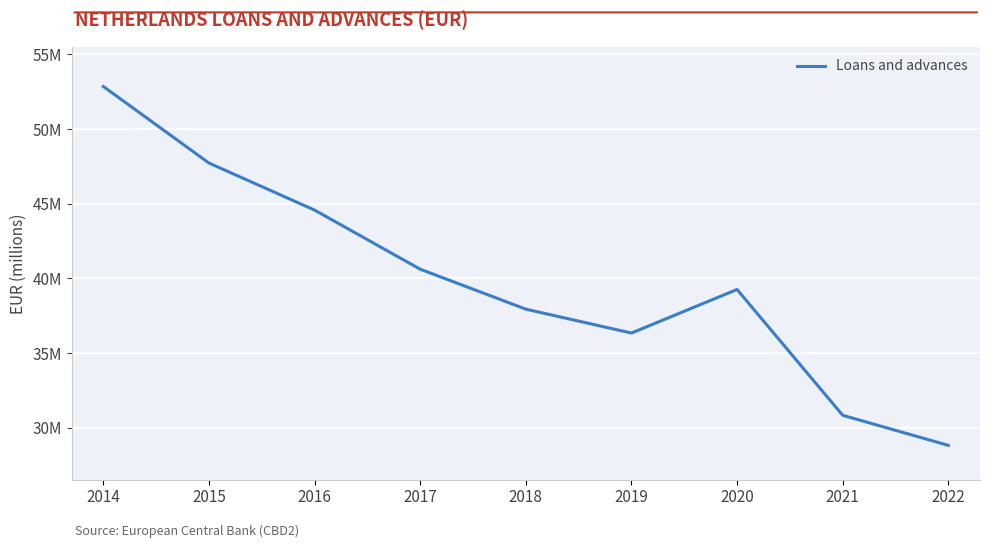

Does the chart display data point markers on the line(s)?

No